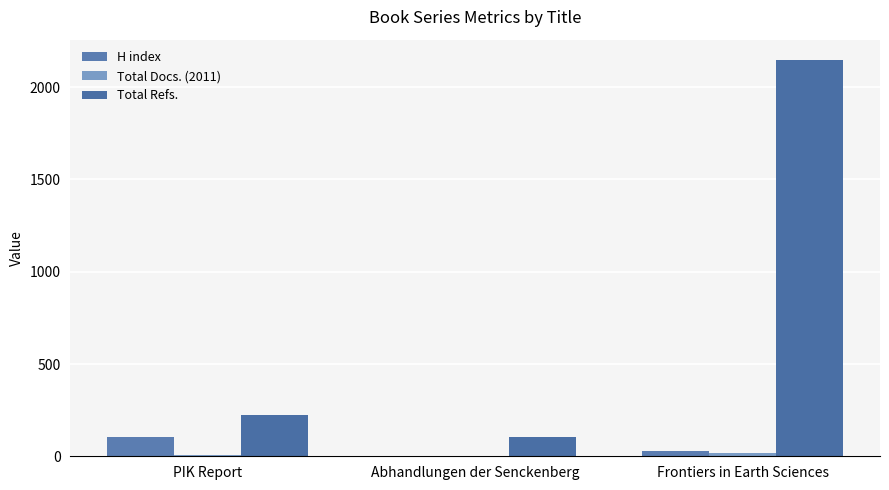

Are the bars grouped side by side (vs. stacked)?

Yes